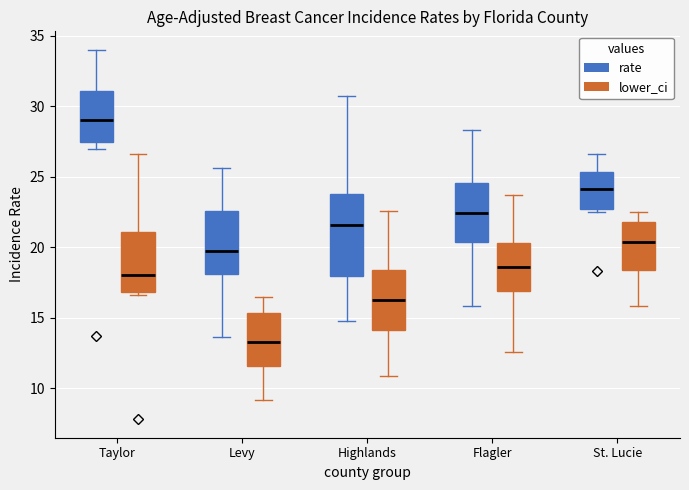

Reading left to right, transcribe this box plot: for each box, give where its median line is, the range the box spans, and where its two whiskers end, as read against the y-axis. The values are not printed on the chart, so give them approximately, as read against the axis.

Taylor (rate): median 29.0, box 27.5 to 31.0, whiskers 27.0 to 34.0
Taylor (lower_ci): median 18.0, box 17.0 to 21.0, whiskers 16.5 to 26.5
Levy (rate): median 19.5, box 18.0 to 22.5, whiskers 13.5 to 25.5
Levy (lower_ci): median 13.5, box 11.5 to 15.5, whiskers 9.0 to 16.5
Highlands (rate): median 21.5, box 18.0 to 24.0, whiskers 15.0 to 30.5
Highlands (lower_ci): median 16.5, box 14.0 to 18.5, whiskers 11.0 to 22.5
Flagler (rate): median 22.5, box 20.5 to 24.5, whiskers 16.0 to 28.5
Flagler (lower_ci): median 18.5, box 17.0 to 20.5, whiskers 12.5 to 23.5
St. Lucie (rate): median 24.0, box 22.5 to 25.5, whiskers 22.5 (just below the box's lower edge) to 26.5
St. Lucie (lower_ci): median 20.5, box 18.5 to 22.0, whiskers 16.0 to 22.5